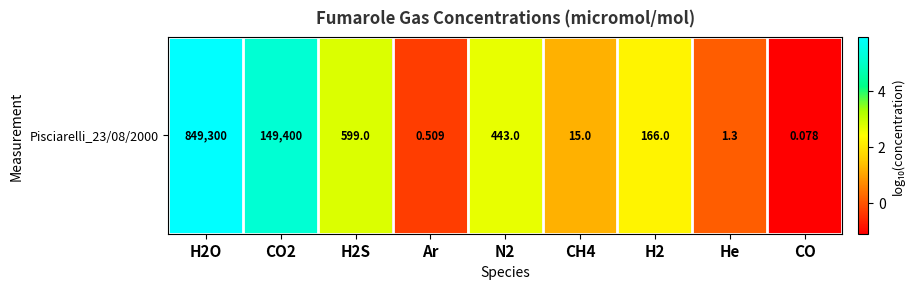

List the labels in order of value, largest first.

H2O, CO2, H2S, N2, H2, CH4, He, Ar, CO